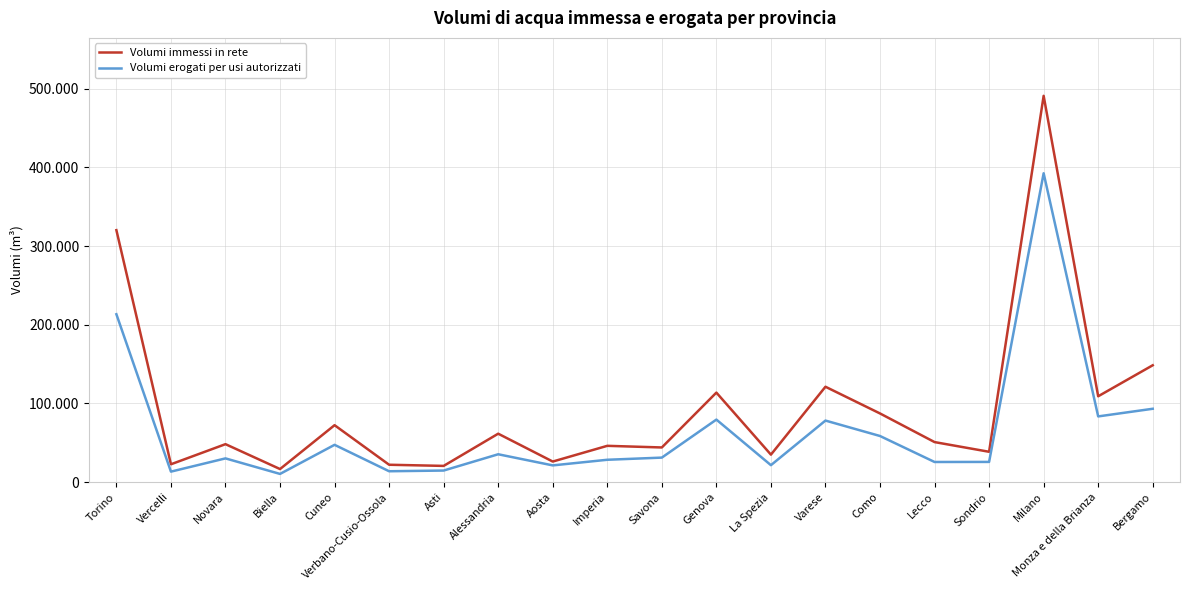

Does the chart have visible grid lines?

Yes